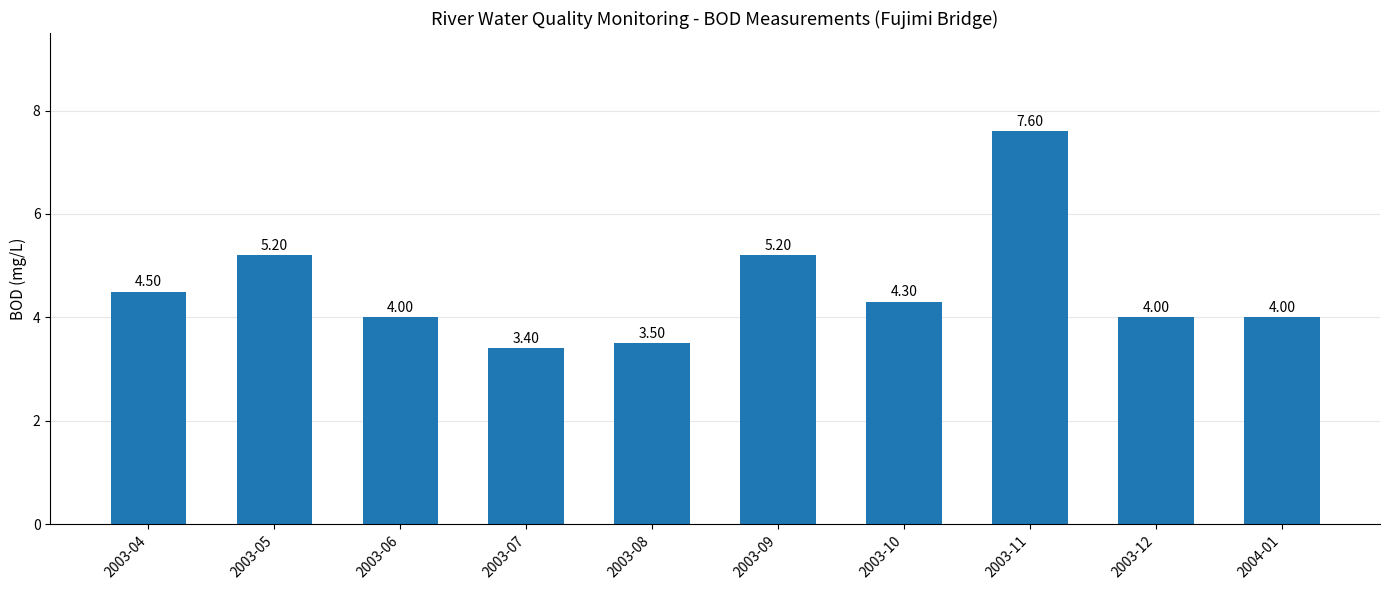

Between 2003-04 and 2003-05, which is larger?

2003-05